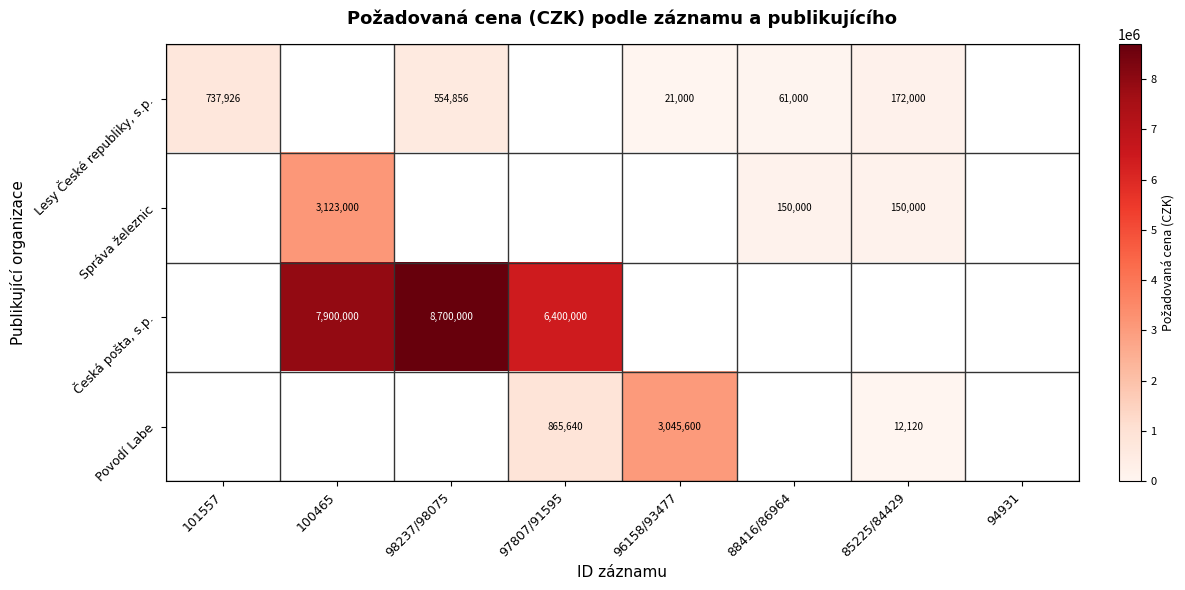

How many distinct data groups are displayed?

4